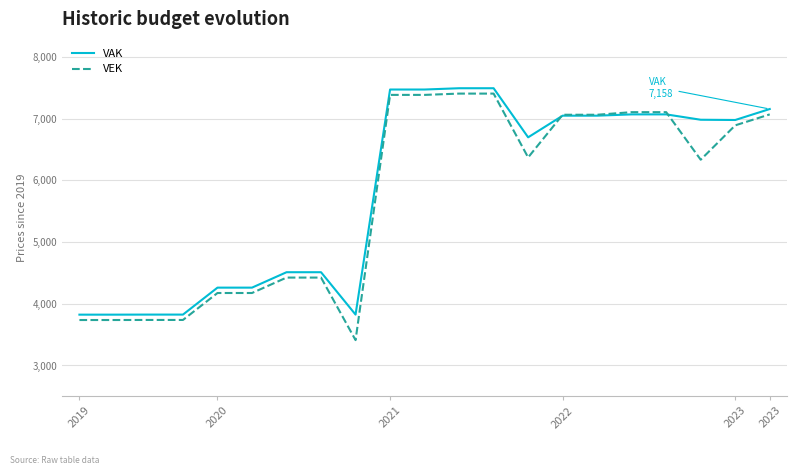

What is the minimum value for VEK?

3411